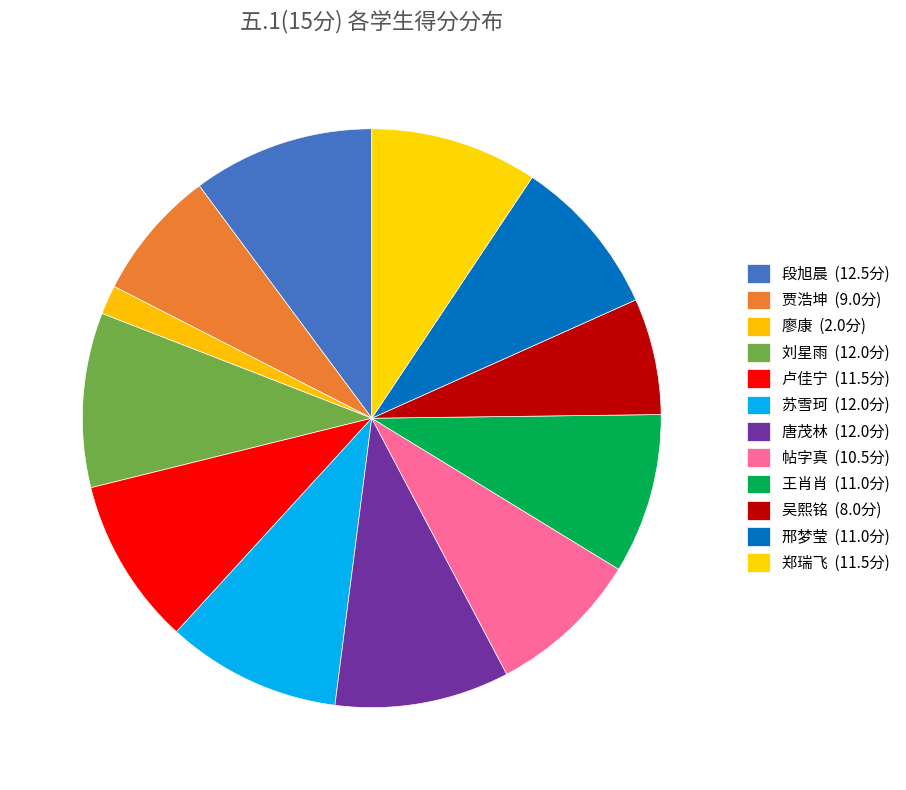

Is it true that 卢佳宁 is 2% of the pie?

False